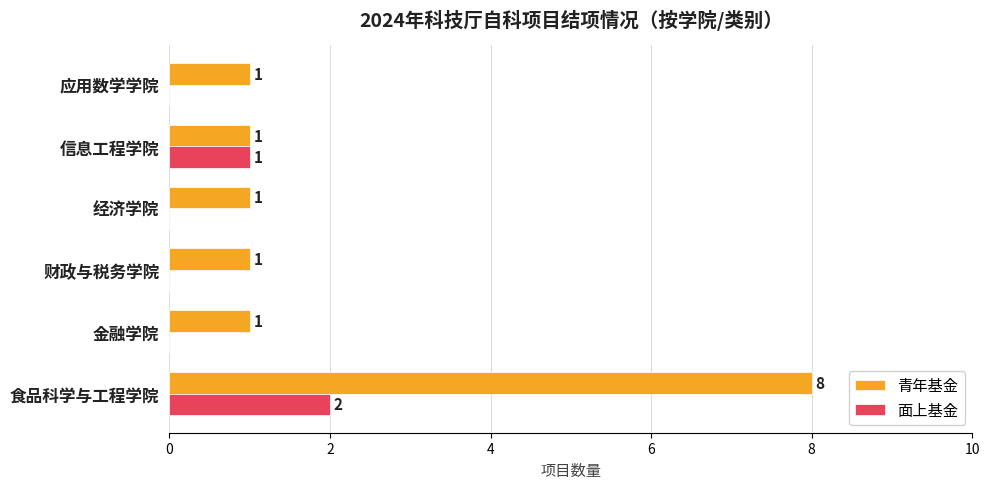

Which series has the widest spread of values?

青年基金